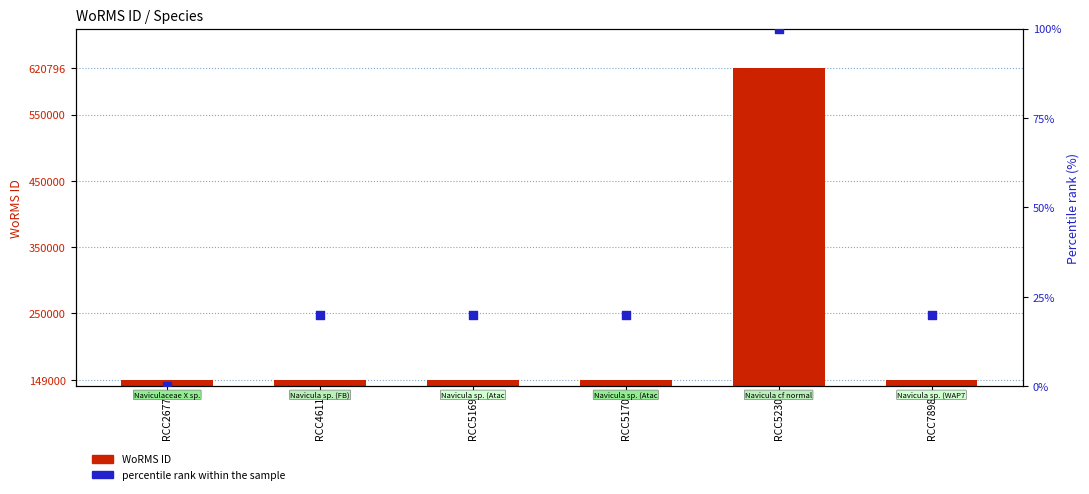

At how many categories does at least one series exceed 492073?

1